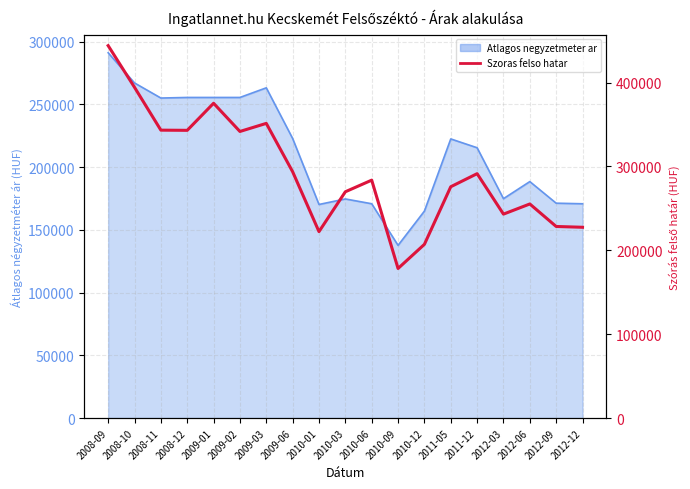

Reading left to right, transcribe all the data shown in this chart.

2008-09=443939	2008-10=394260	2008-11=343196	2008-12=342986	2009-01=375260	2009-02=341638	2009-03=351273	2009-06=293634	2010-01=222226	2010-03=269745	2010-06=283589	2010-09=178278	2010-12=207066	2011-05=275723	2011-12=291323	2012-03=243091	2012-06=255193	2012-09=228363	2012-12=227416